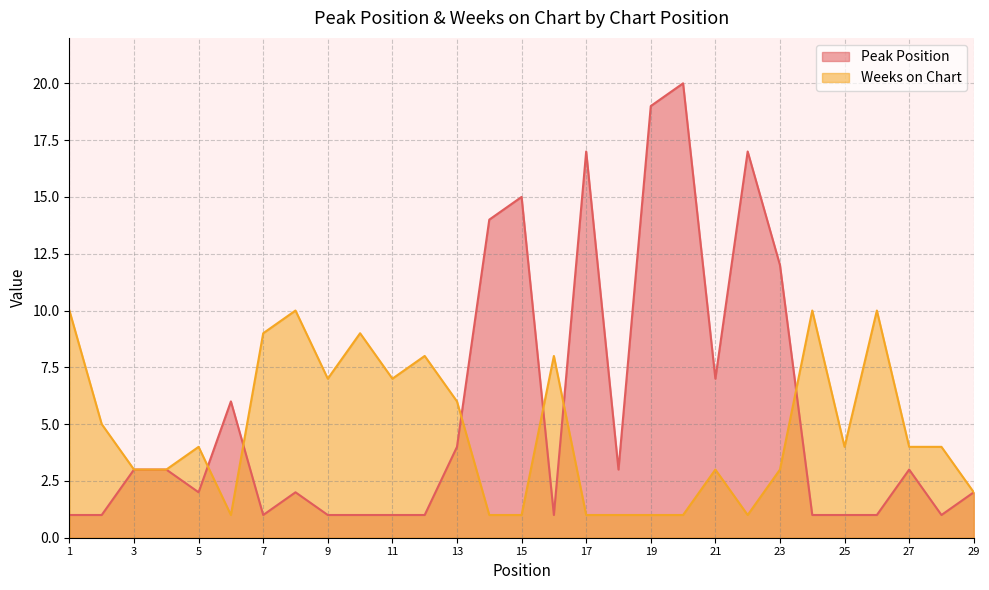

In Weeks on Chart, how many points are lower than both neighbors (excluding endpoints)?

5